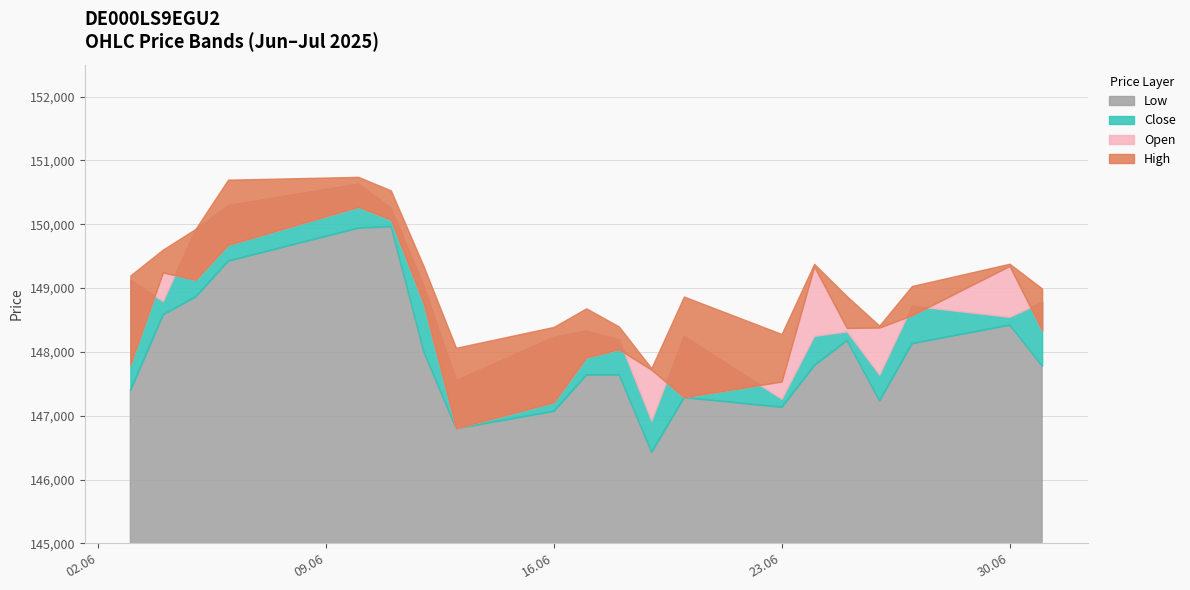

What is the spread (max minus min) of values at 04.06.2025?

1015